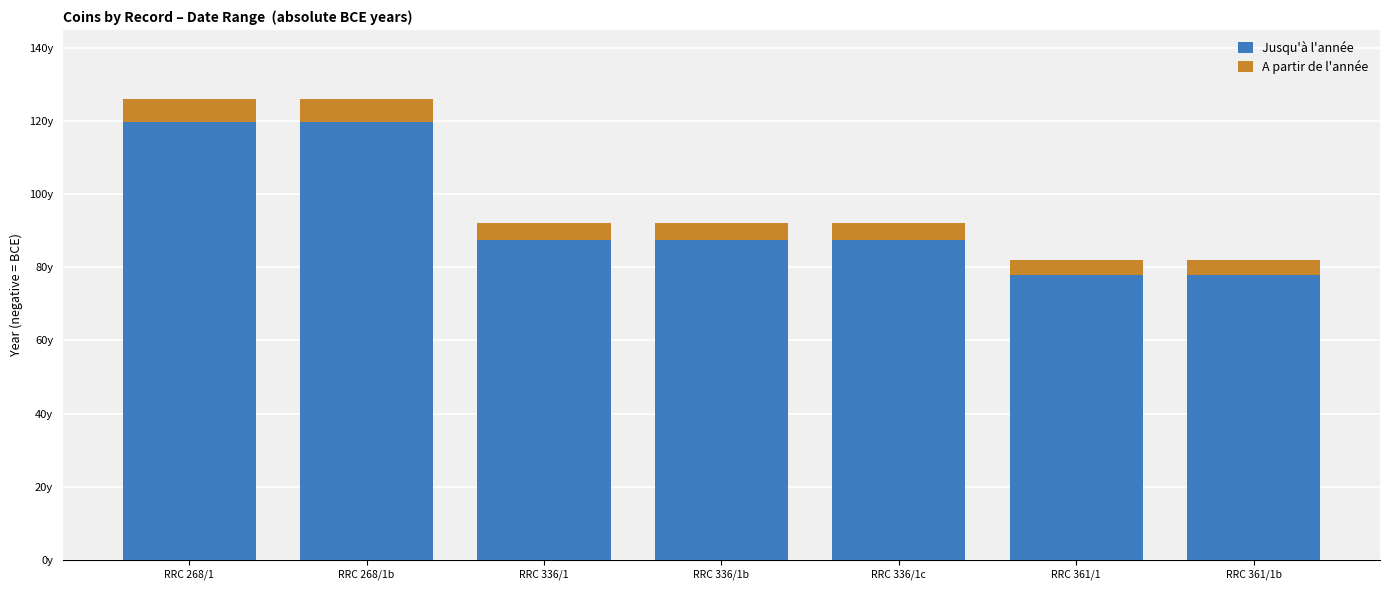

At which category is the sum across all series the highest?

RRC 268/1